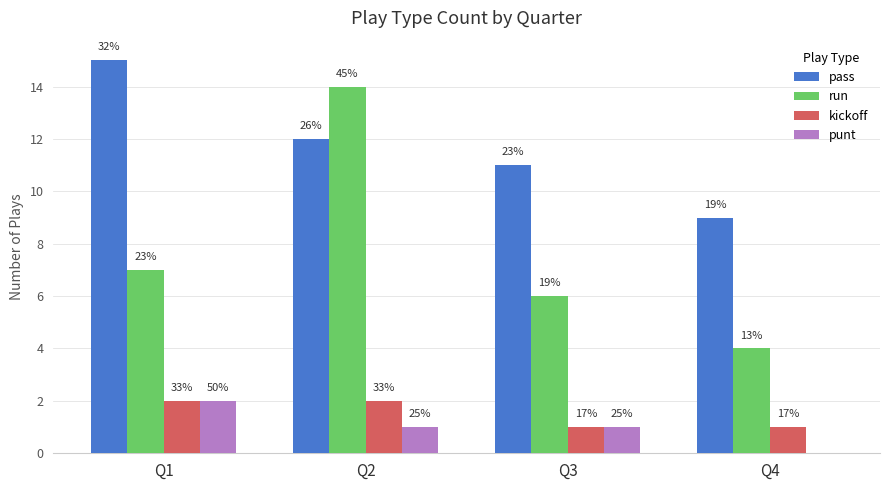

What is the total value across all series at Q3?

19